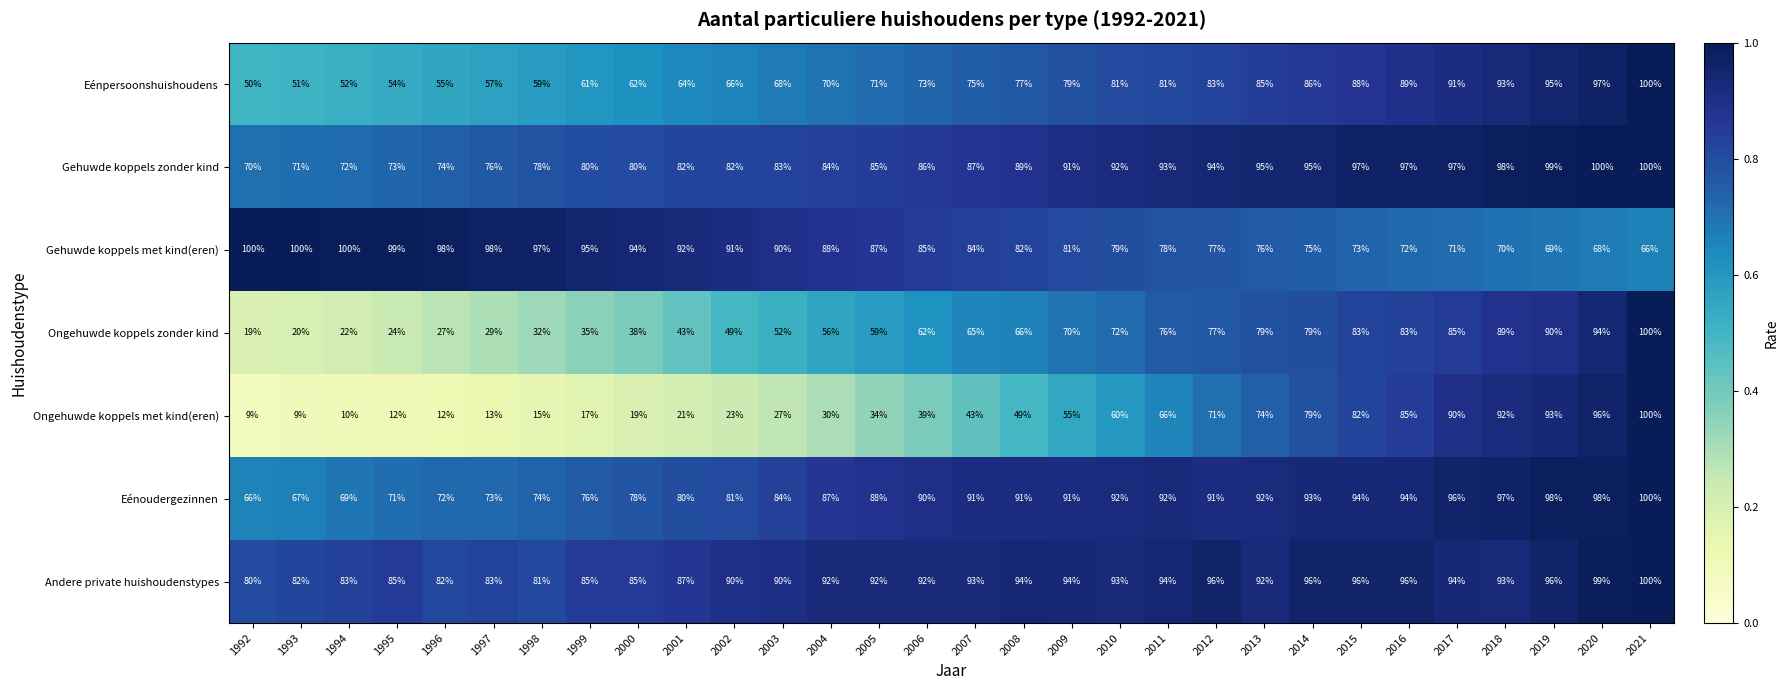

Between 2008 and 2009, which series saw the biggest shift?

Ongehuwde koppels met kind(eren)